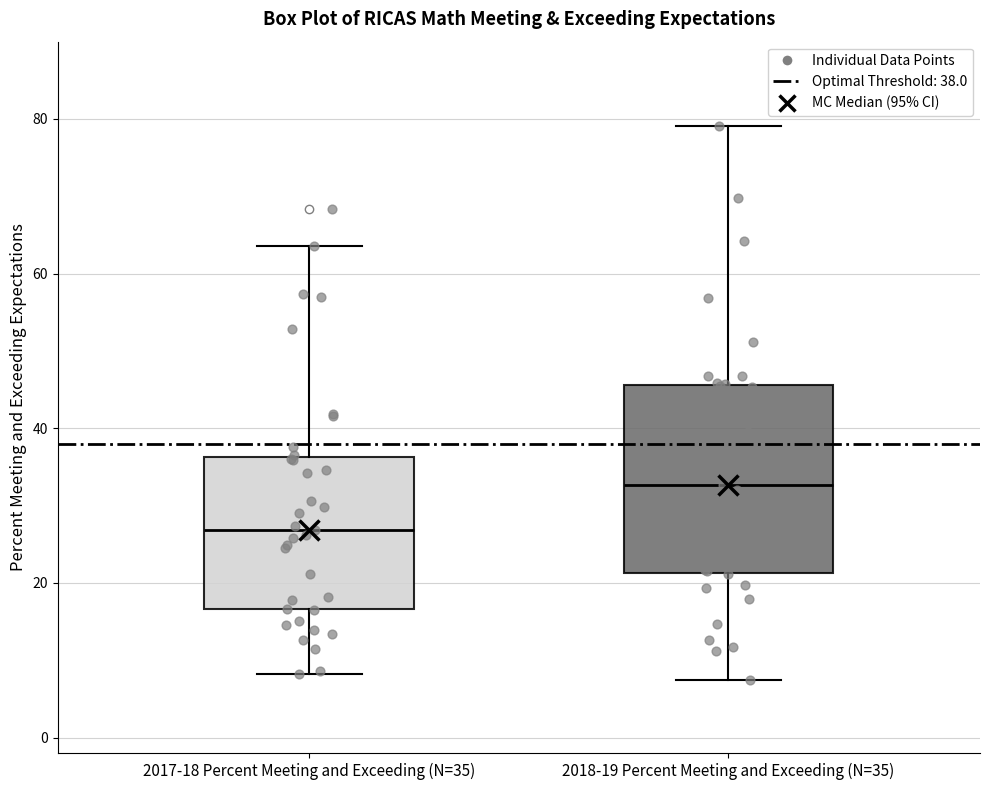

Where does the upper whisker of the box for 2018-19 Percent Meeting and Exceeding (N=35) end on the y-axis? The values are not printed on the chart, so give them approximately, as read against the axis.

80